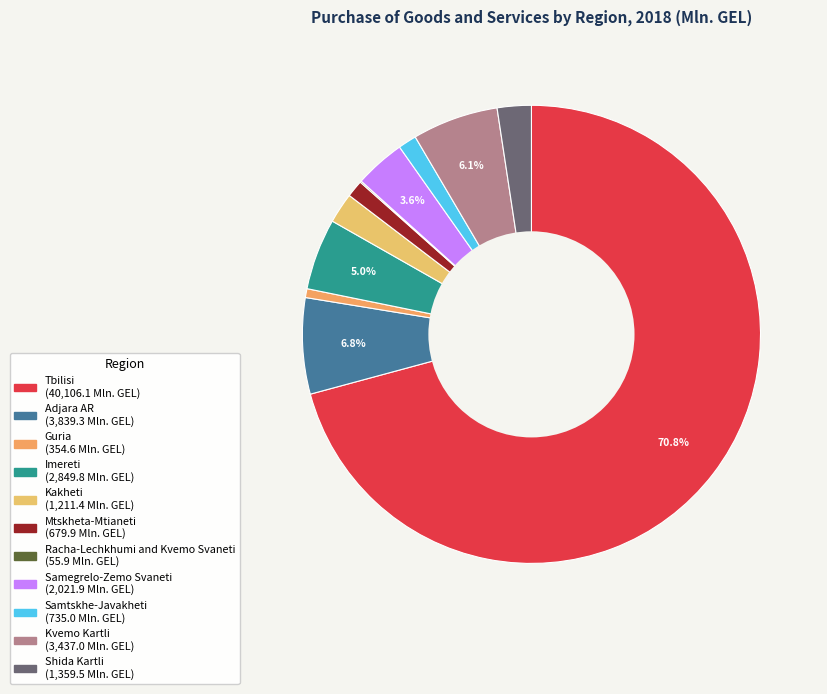

How many slices are in this pie chart?

11